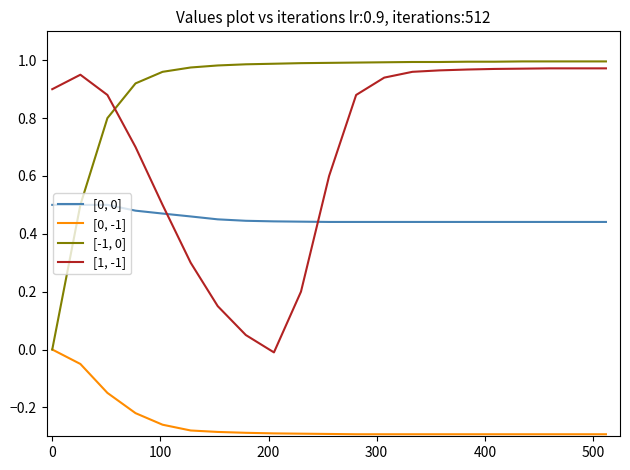

True or false: [1, -1] and [0, -1] intersect in this chart.

False